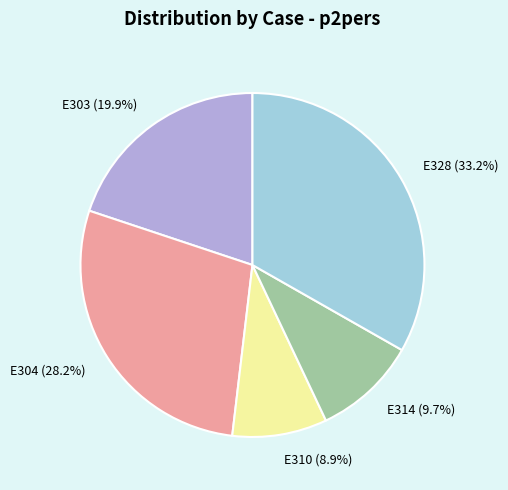

Is there any slice that represents more than half of the pie?

No